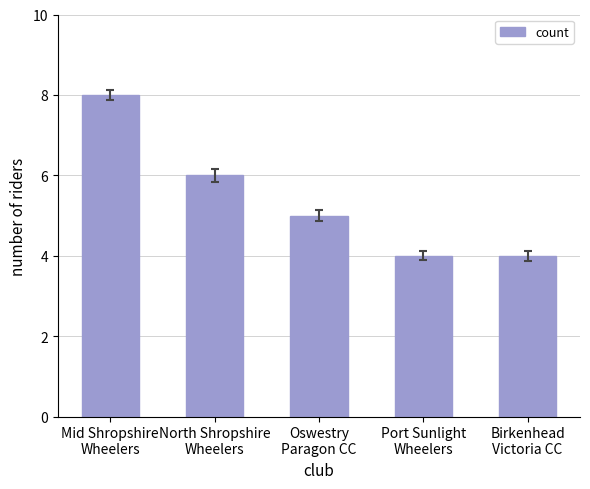

What is the sum of the values at Port Sunlight
Wheelers and Oswestry
Paragon CC?

9